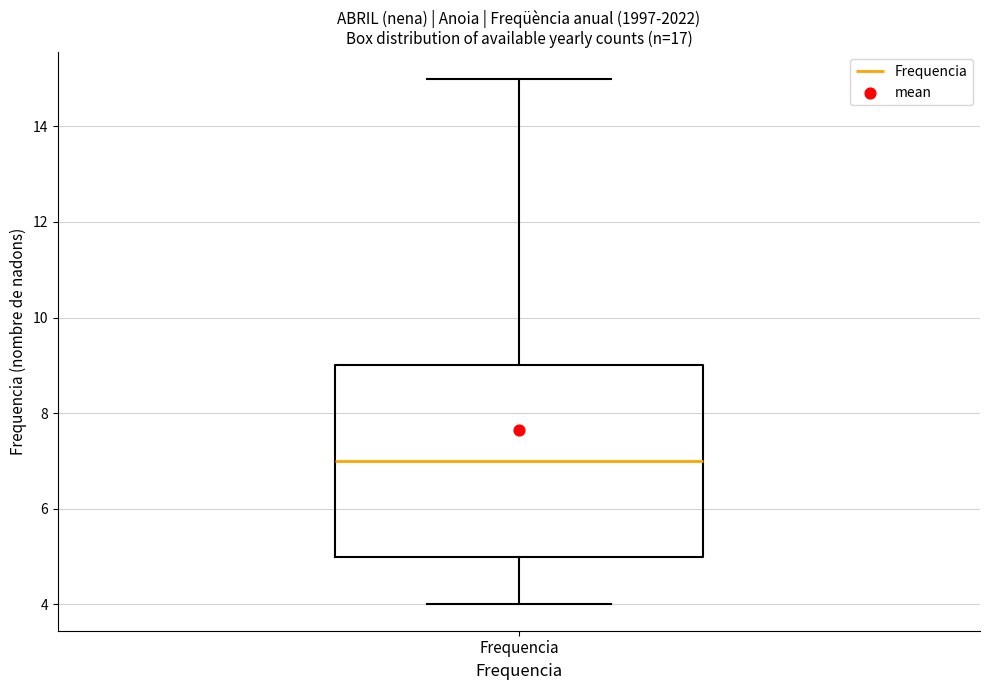

Where does the lower whisker of the box for Frequencia end on the y-axis? The values are not printed on the chart, so give them approximately, as read against the axis.

4